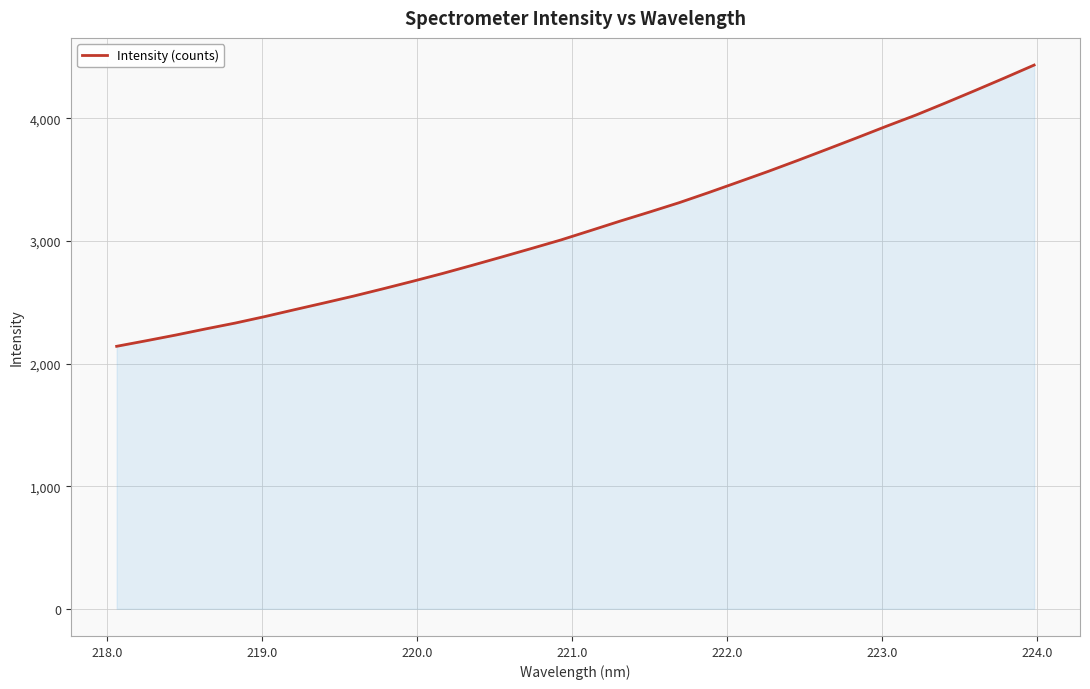

Reading left to right, extract all data points from this chart.

2140.6	2186.0	2232.6	2282.3	2330.1	2382.9	2439.0	2494.1	2550.3	2610.1	2671.3	2734.4	2800.9	2868.9	2937.9	3007.9	3084.3	3161.5	3235.9	3312.2	3394.9	3480.4	3566.5	3656.1	3748.0	3840.6	3934.9	4026.4	4125.1	4226.3	4329.1	4434.1